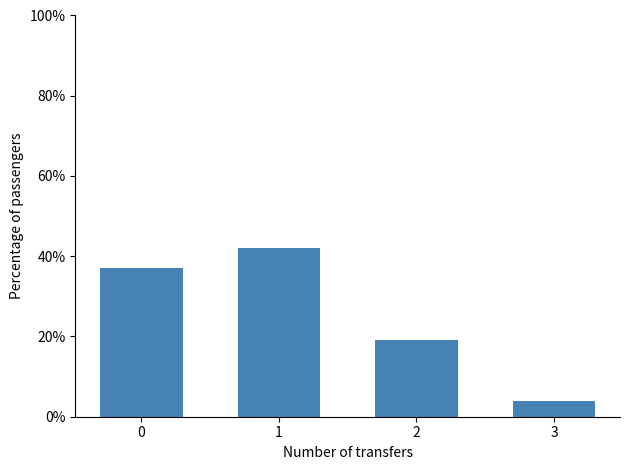

Reading right to left, transcribe all the data shown in this chart.

4	19	42	37